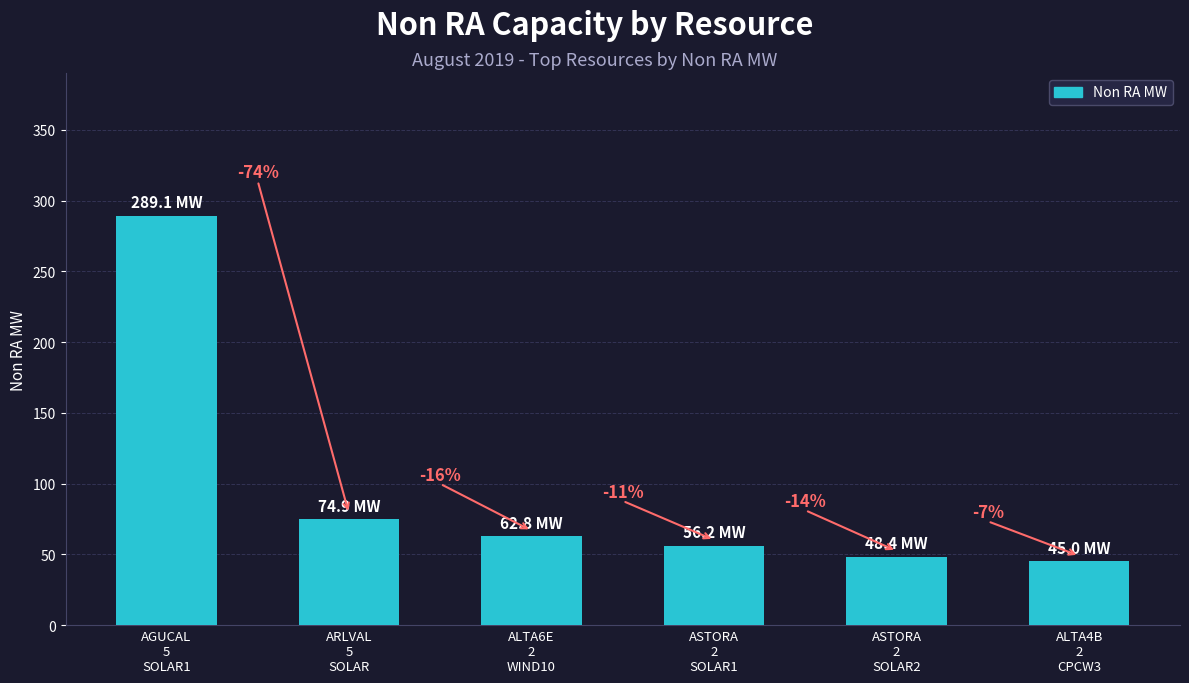

What is the average value?

96.1